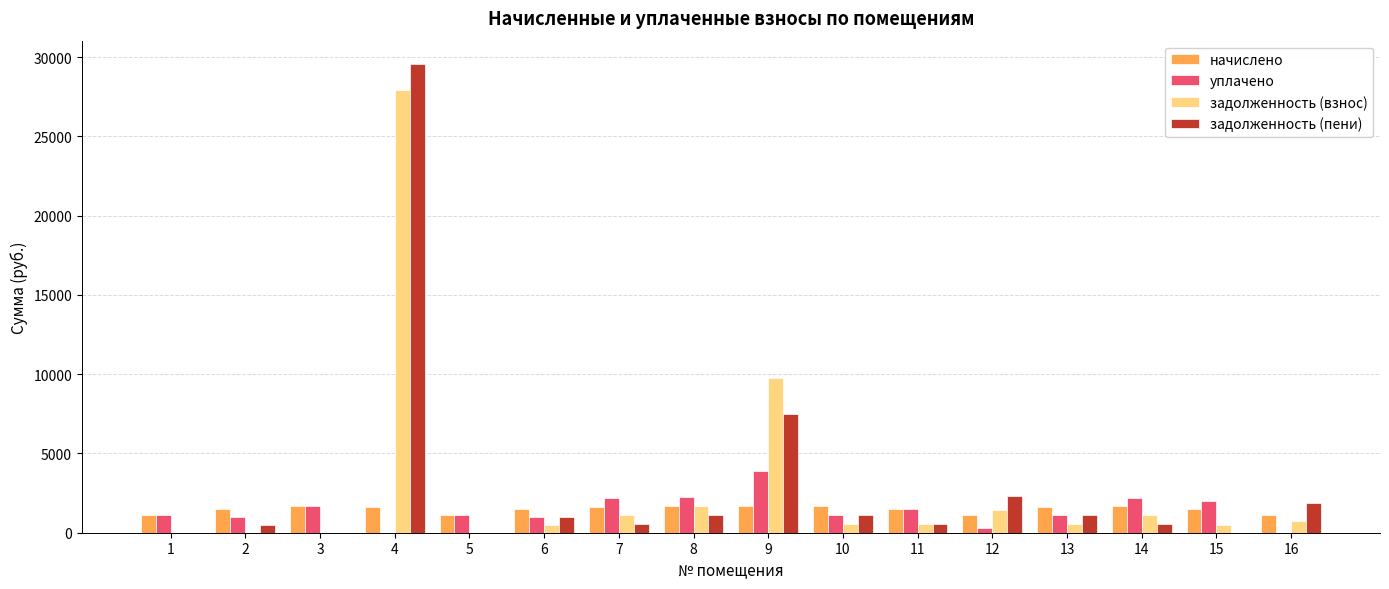

Is it true that начислено equals 1492.0 at 2?

True